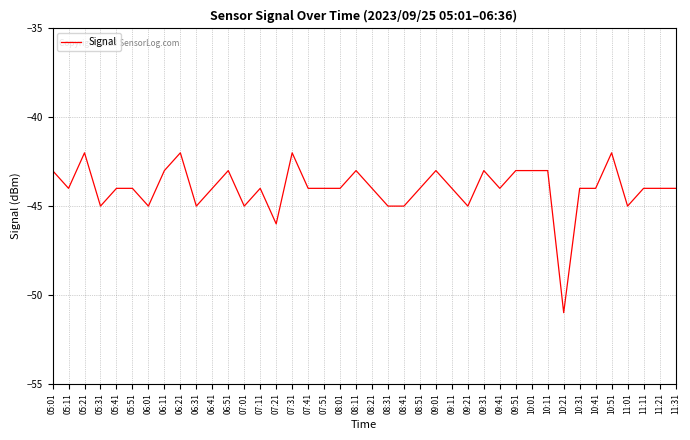

What is the greatest value displayed?

-42